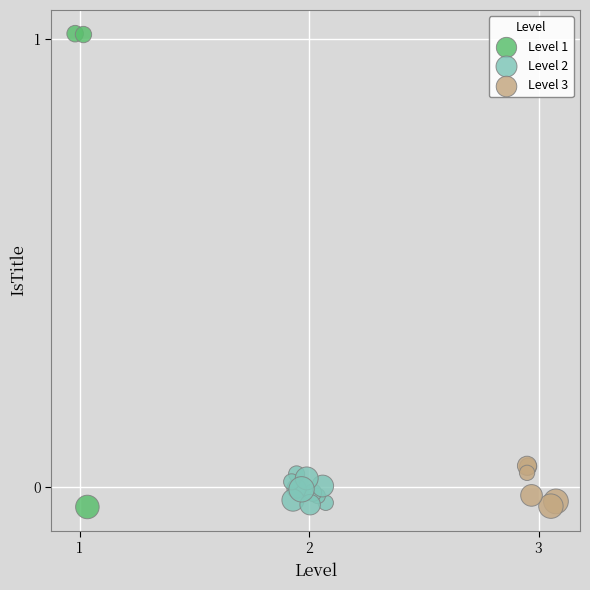

Which series has the largest Y range (max minus min)?

Level 1